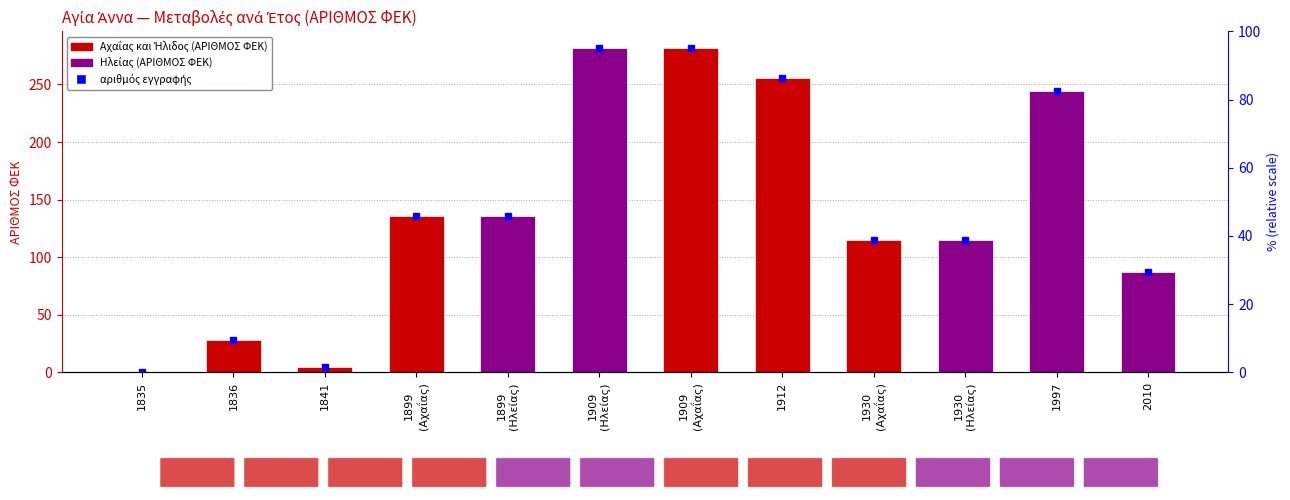

Rank the categories by value from highest to lowest.

1909
(Ηλείας), 1909
(Αχαΐας), 1912, 1997, 1899
(Αχαΐας), 1899
(Ηλείας), 1930
(Αχαΐας), 1930
(Ηλείας), 2010, 1836, 1841, 1835